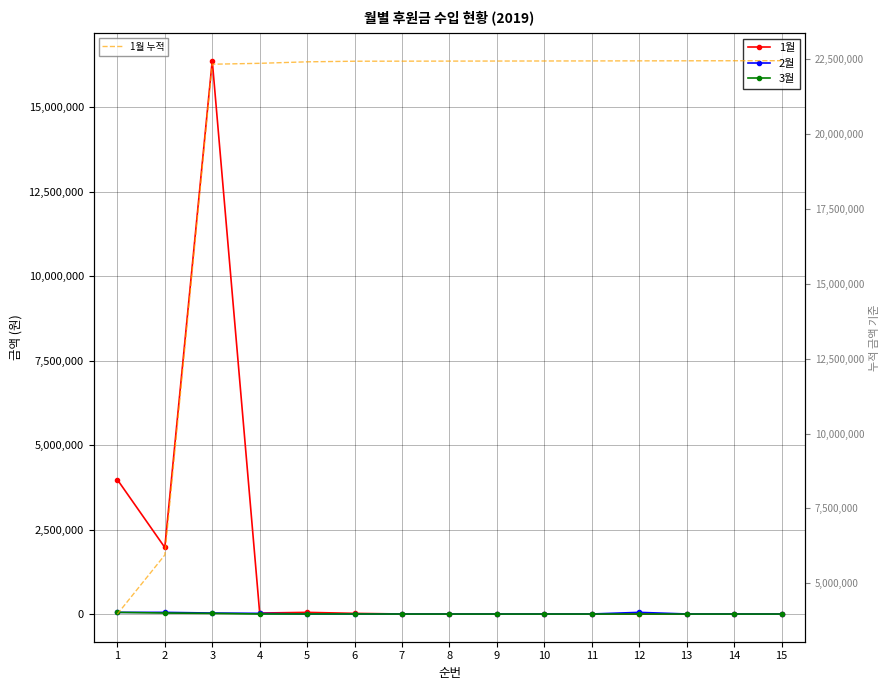

What is the approximate value of 1월 at 11?

2000